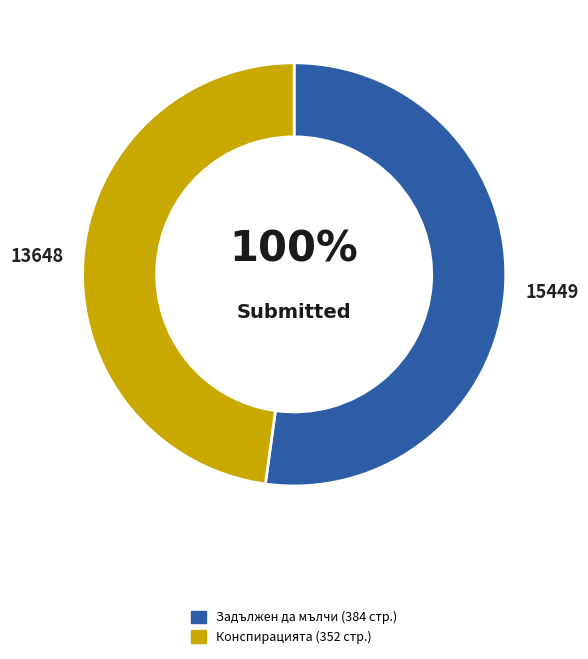

Between Задължен да мълчи (15449) and Конспирацията (13648), which is larger?

Задължен да мълчи (15449)